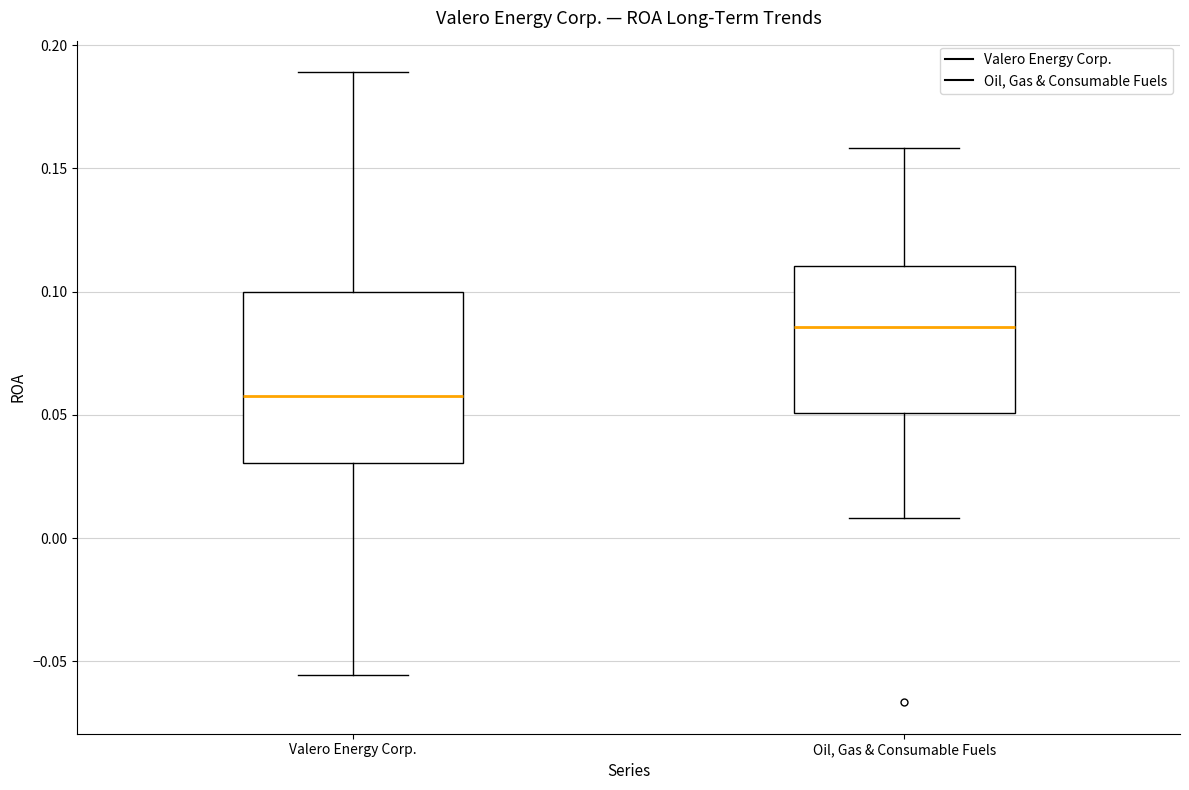

Reading left to right, read every box against the y-axis: the position of its median line, the range the box covers, and the ends of its whiskers. The values are not printed on the chart, so give them approximately, as read against the axis.

Valero Energy Corp.: median 0.060, box 0.030 to 0.100, whiskers -0.055 to 0.190
Oil, Gas & Consumable Fuels: median 0.085, box 0.050 to 0.110, whiskers 0.010 to 0.160